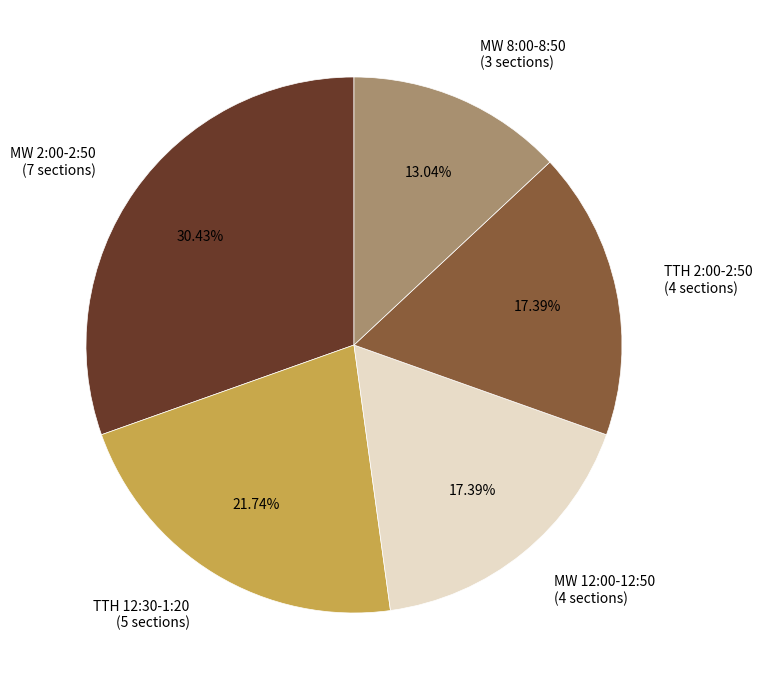

Do MW 8:00-8:50 (3 sections) and TTH 2:00-2:50 (4 sections) together represent more than half of the pie?

No